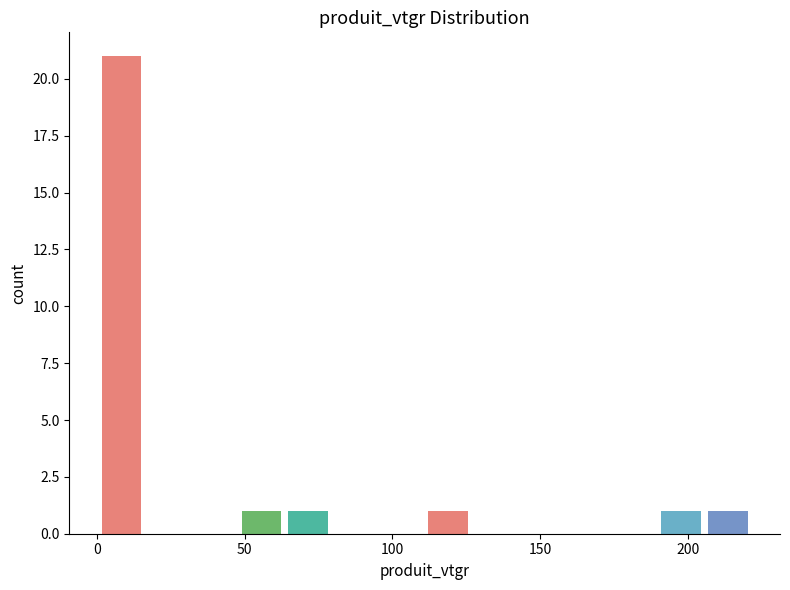

Read against the x-axis, roughly where is the centre of the tallest bar?

10